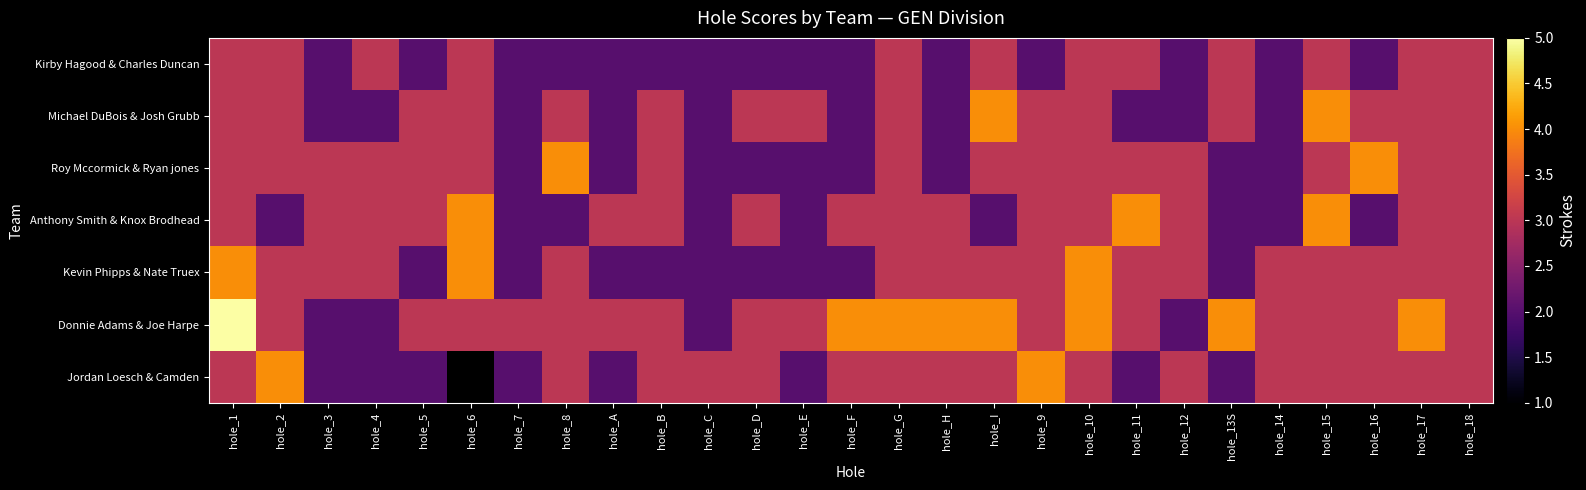

Is it true that Roy Mccormick & Ryan jones equals 0.9 at hole_B?

False